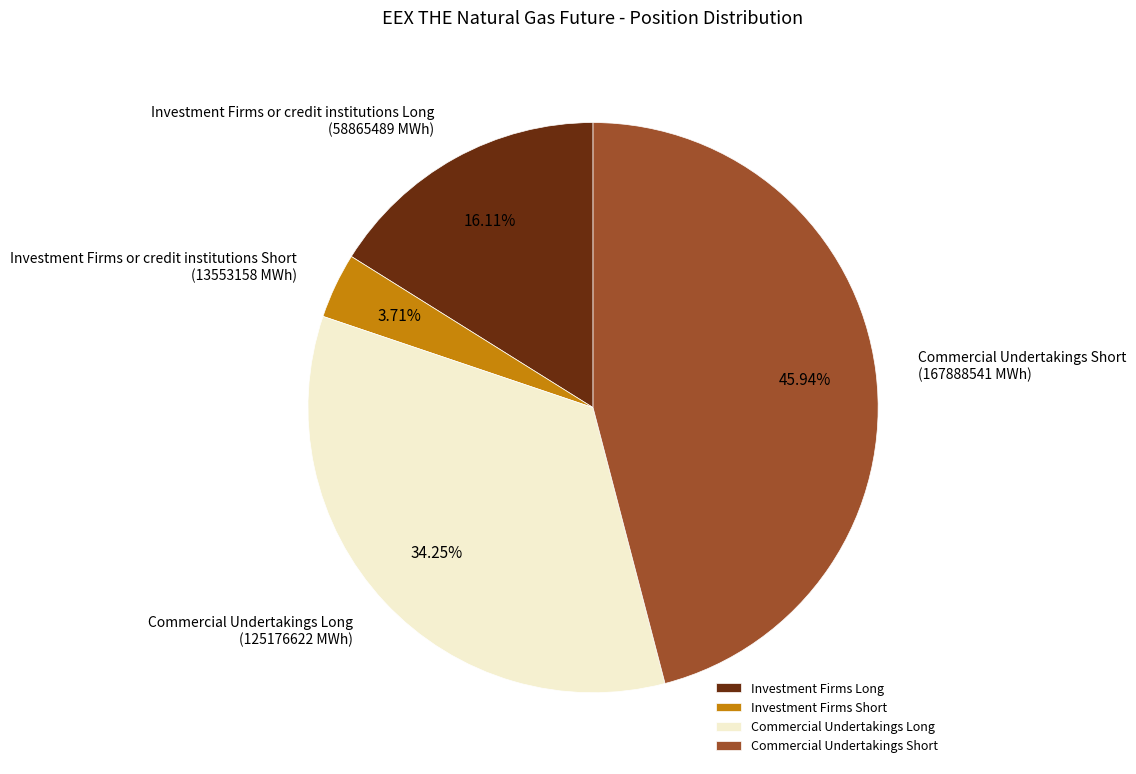

How many segments does this pie chart have?

4